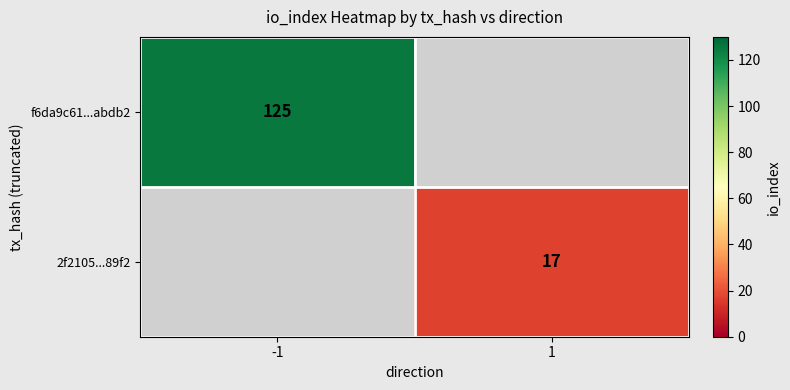

At how many categories does at least one series exceed 88?

1